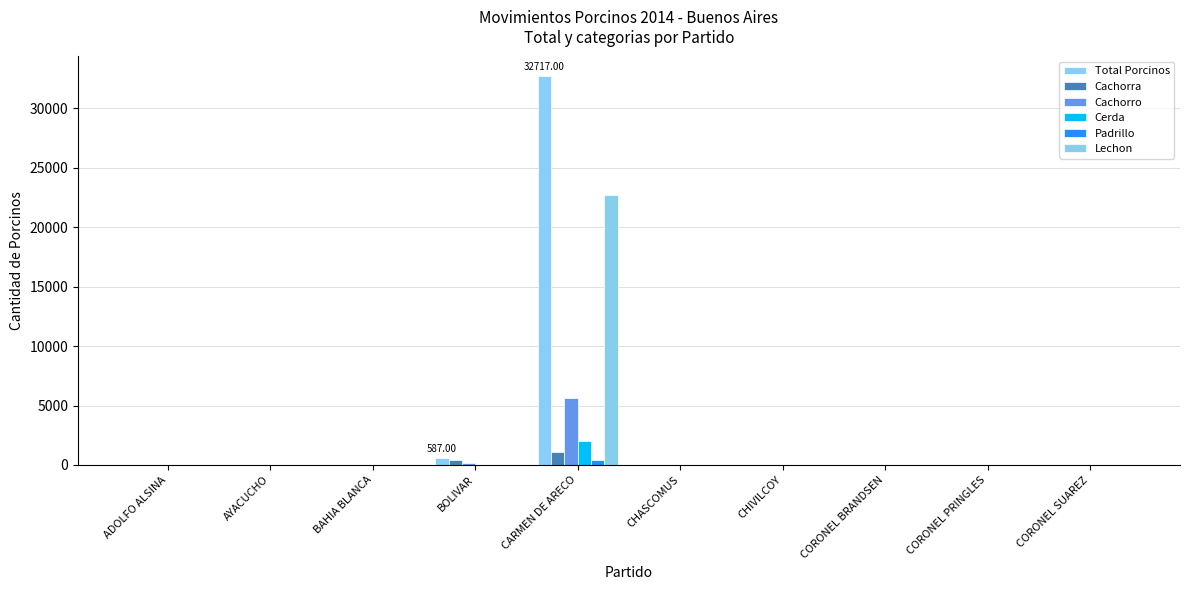

The Cerda series shows 0 at CORONEL SUAREZ. True or false?

True